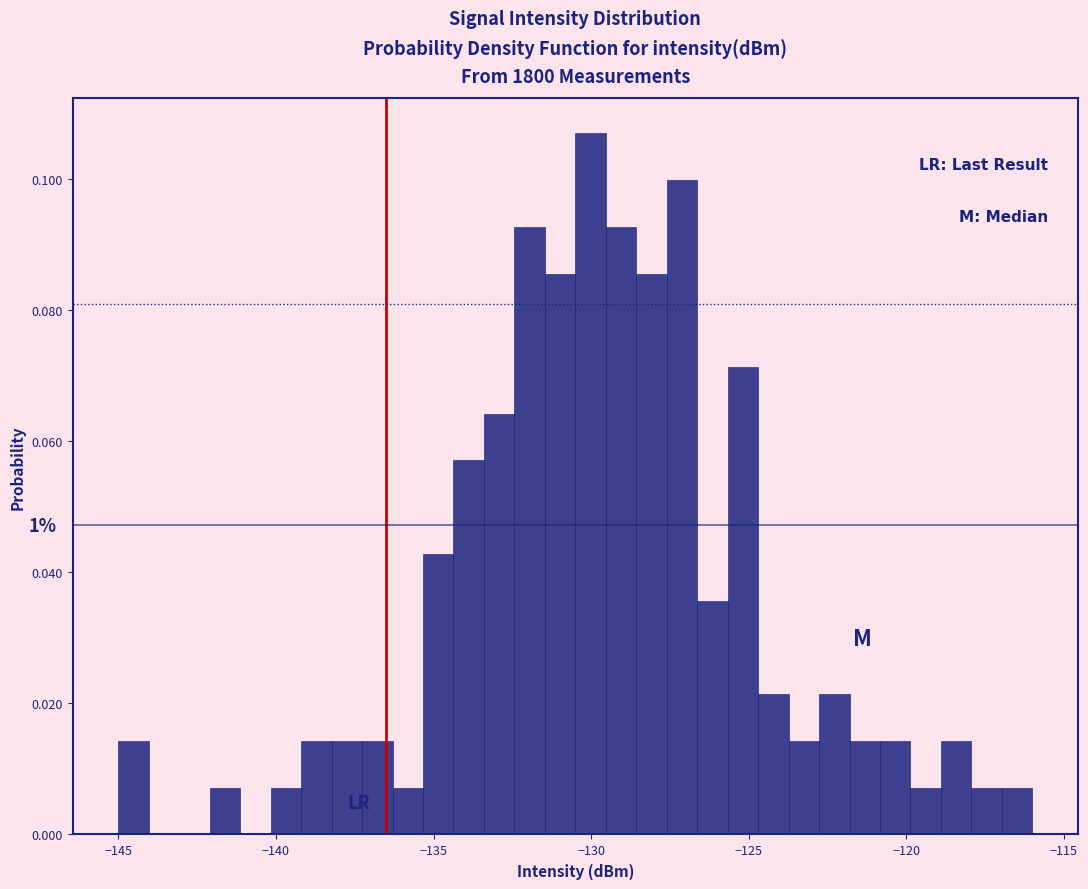

Read against the x-axis, roughly where is the centre of the tallest bar?

-130.0